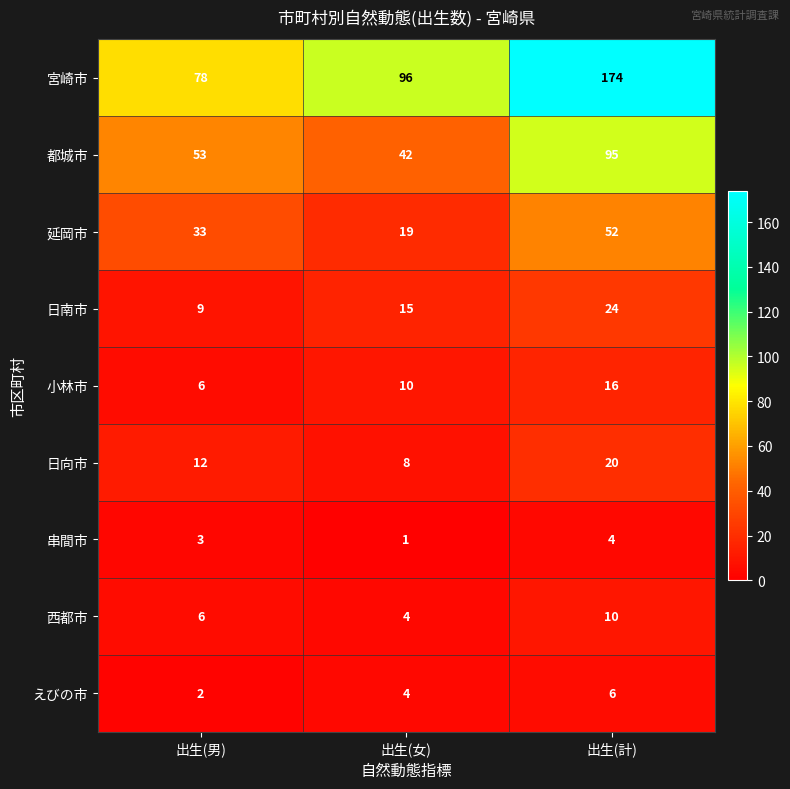

Is it true that 延岡市 equals 12 at 出生(計)?

False